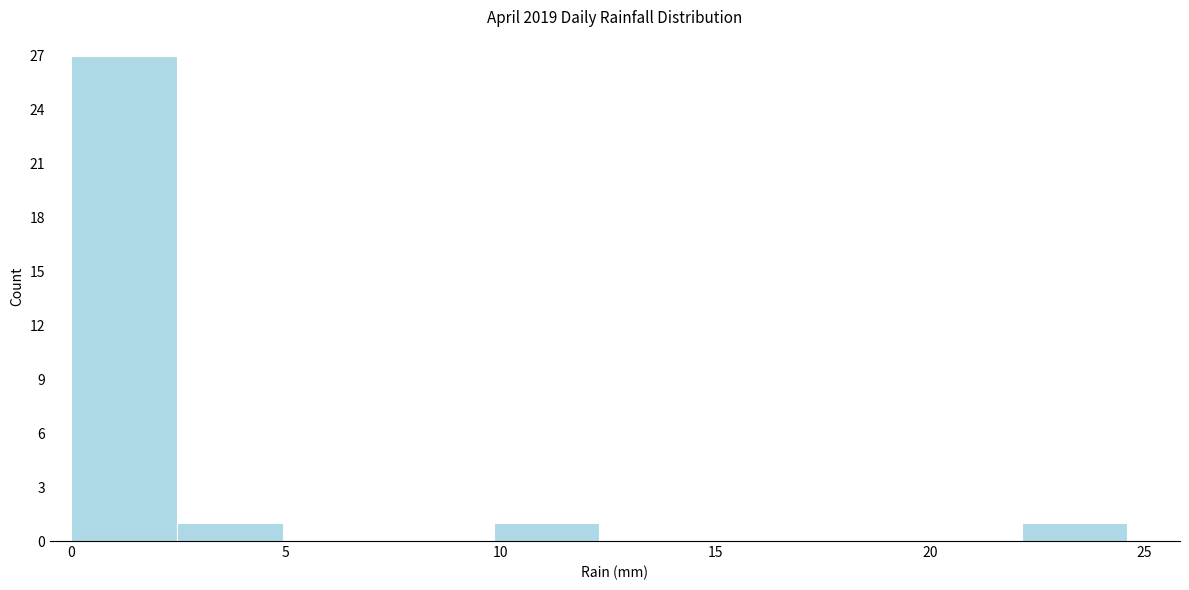

Over which range of the x-axis is the bar tallest?

0.0 to 2.5